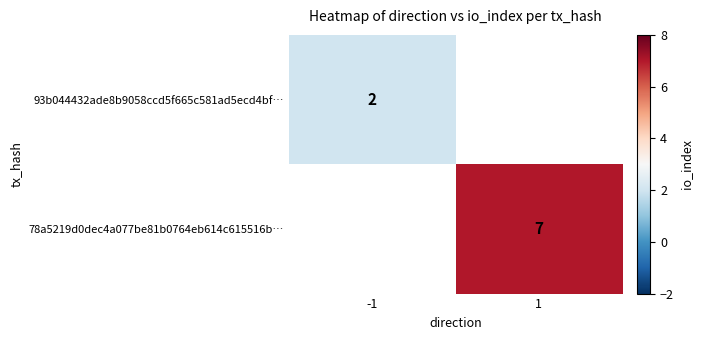

What is the greatest value displayed?

7.0